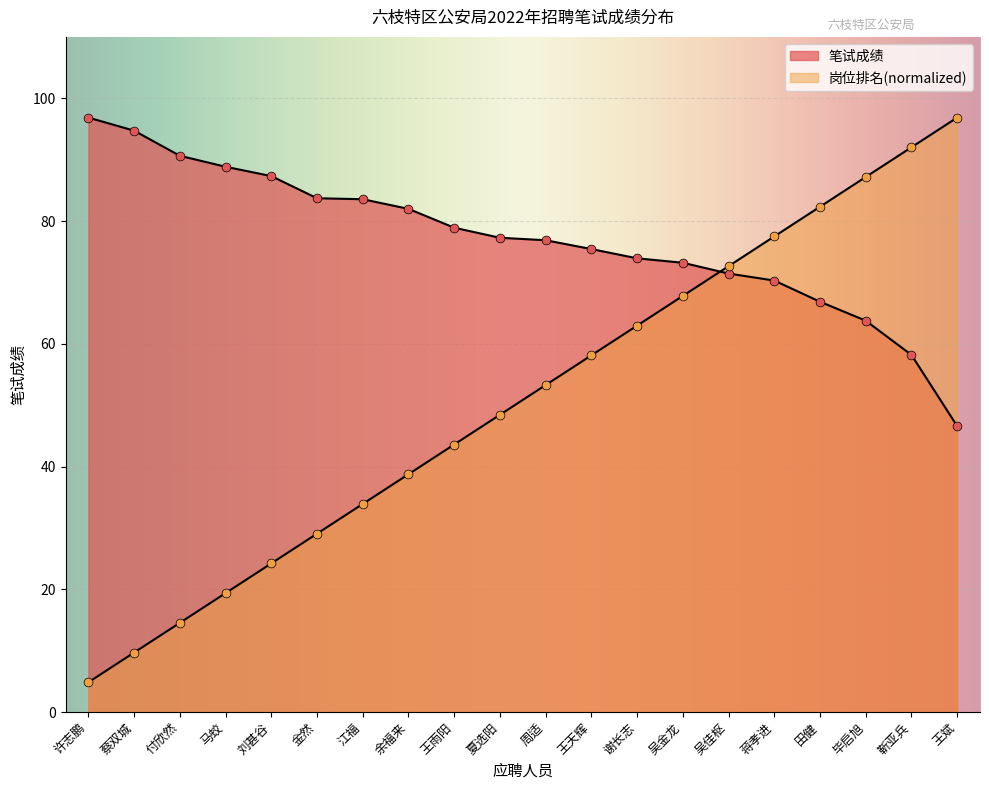

Which series reaches the minimum Y coordinate?

岗位排名